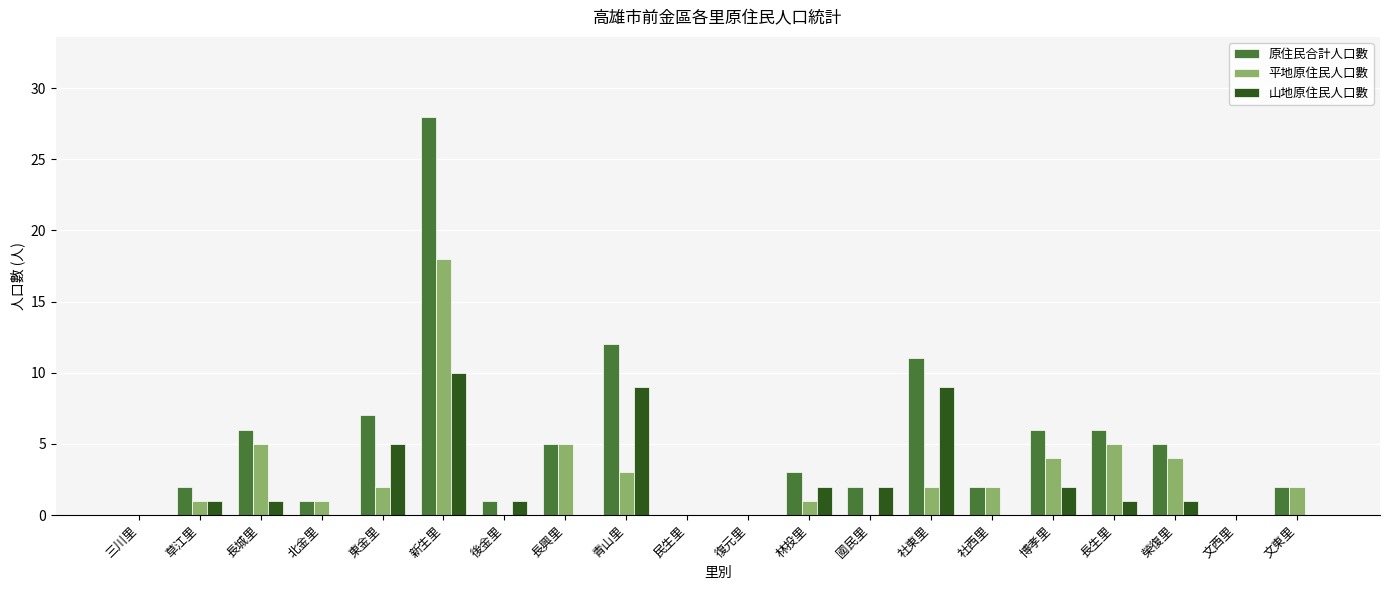

Is it true that 原住民合計人口數 equals -17 at 三川里?

False